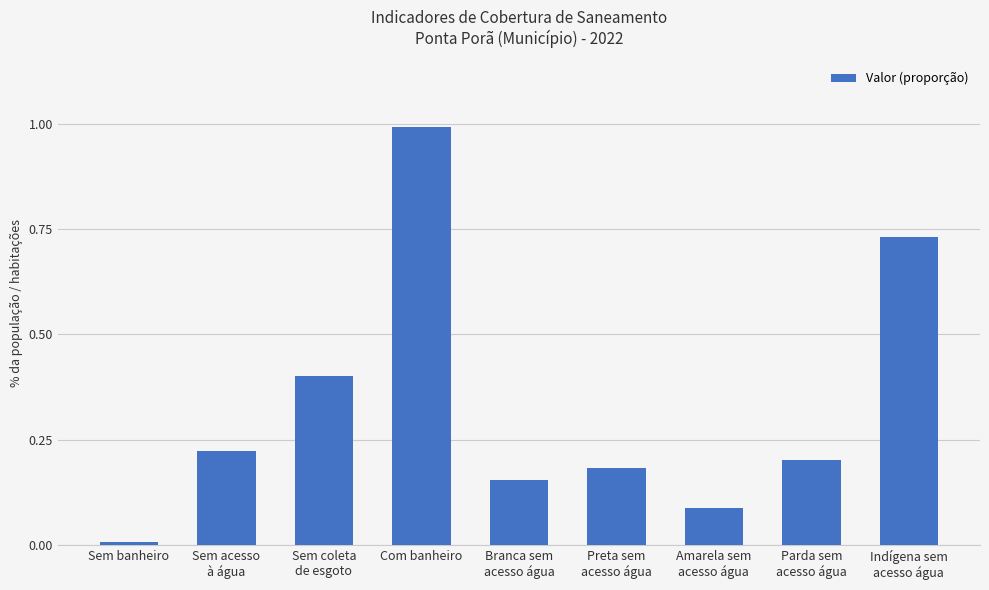

What position from the left is Indígena sem
acesso água?

9